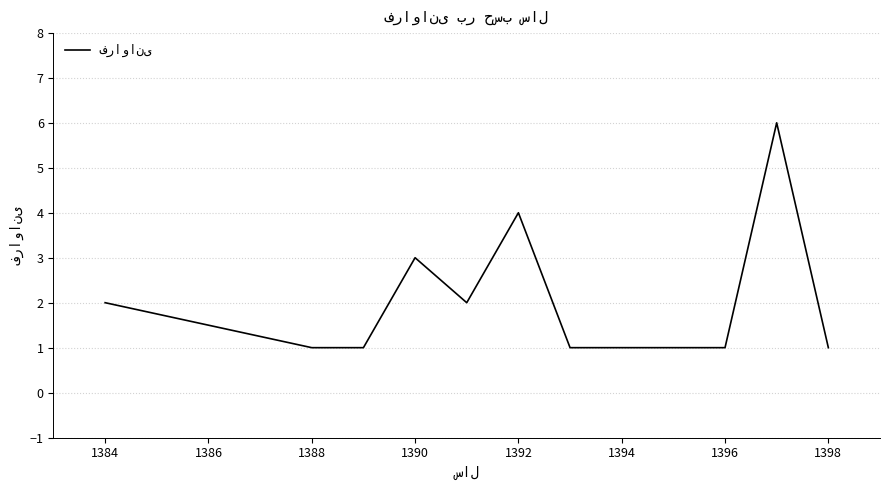

What is the greatest value displayed?

6